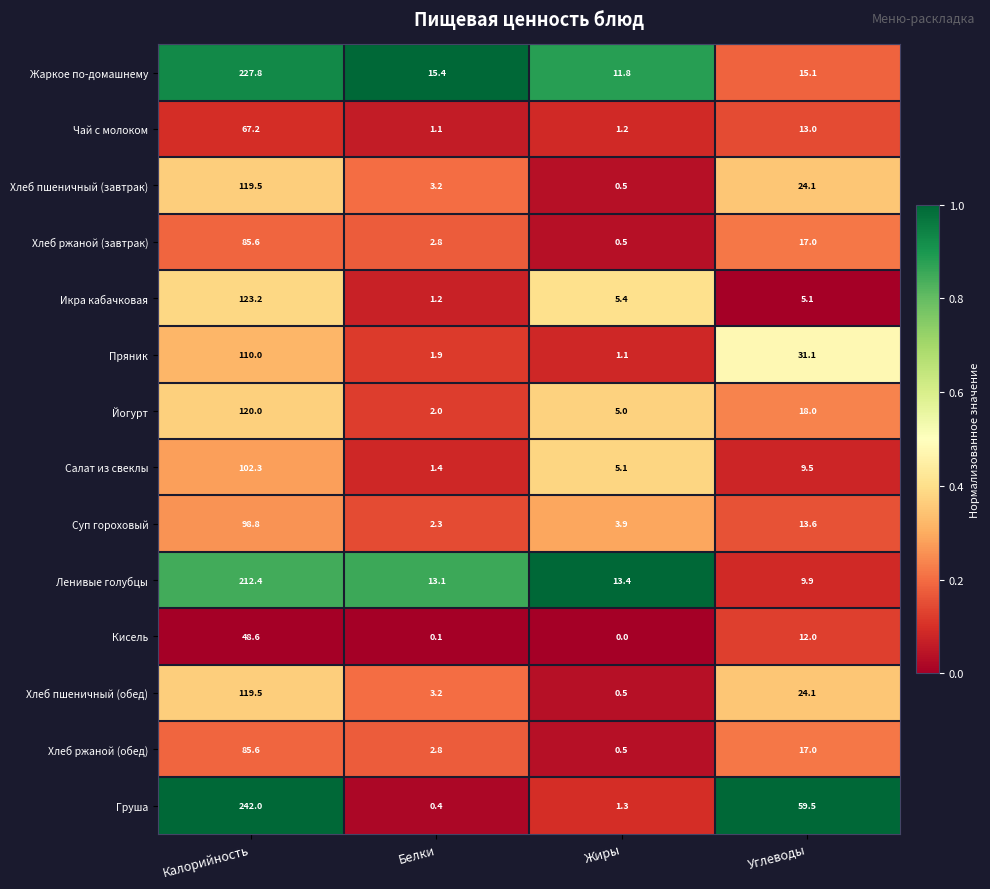

List the labels in order of Ленивые голубцы value, smallest first.

Углеводы, Белки, Жиры, Калорийность